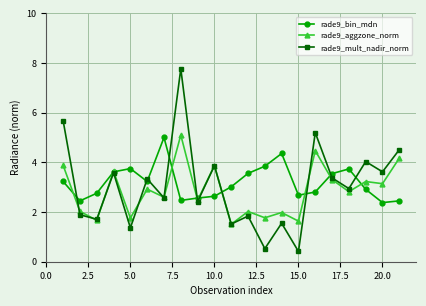

What are all the series names shown in the legend?

rade9_bin_mdn, rade9_aggzone_norm, rade9_mult_nadir_norm